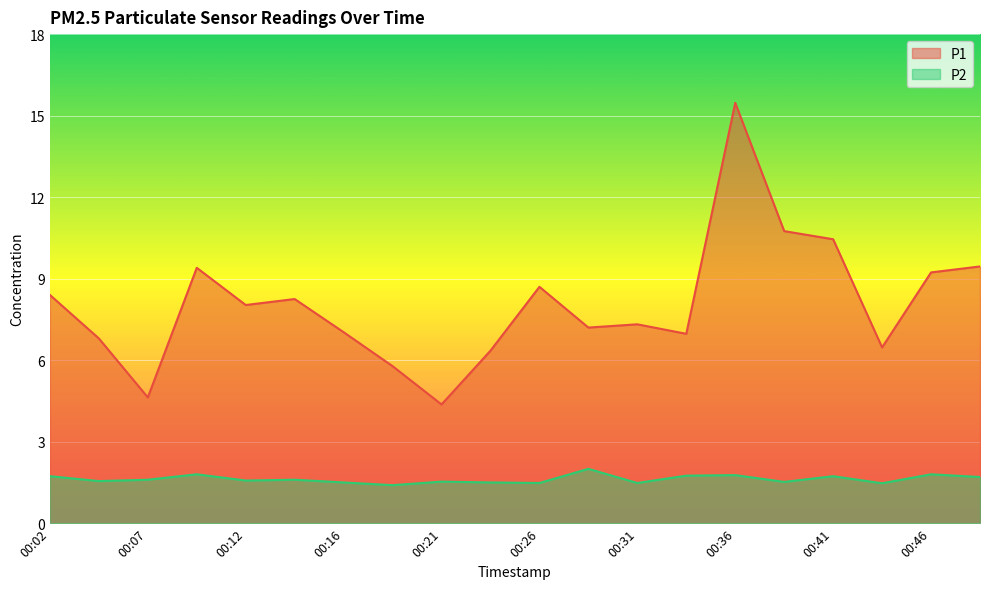

Reading left to right, what are all the values shown in this chart?

P1: 8.4	6.8	4.6	9.4	8.0	8.2	7.0	5.8	4.4	6.3	8.7	7.2	7.3	7.0	15.5	10.8	10.4	6.5	9.2	9.4
P2: 1.7	1.6	1.6	1.8	1.6	1.6	1.5	1.4	1.5	1.5	1.5	2.0	1.5	1.8	1.8	1.5	1.7	1.5	1.8	1.7